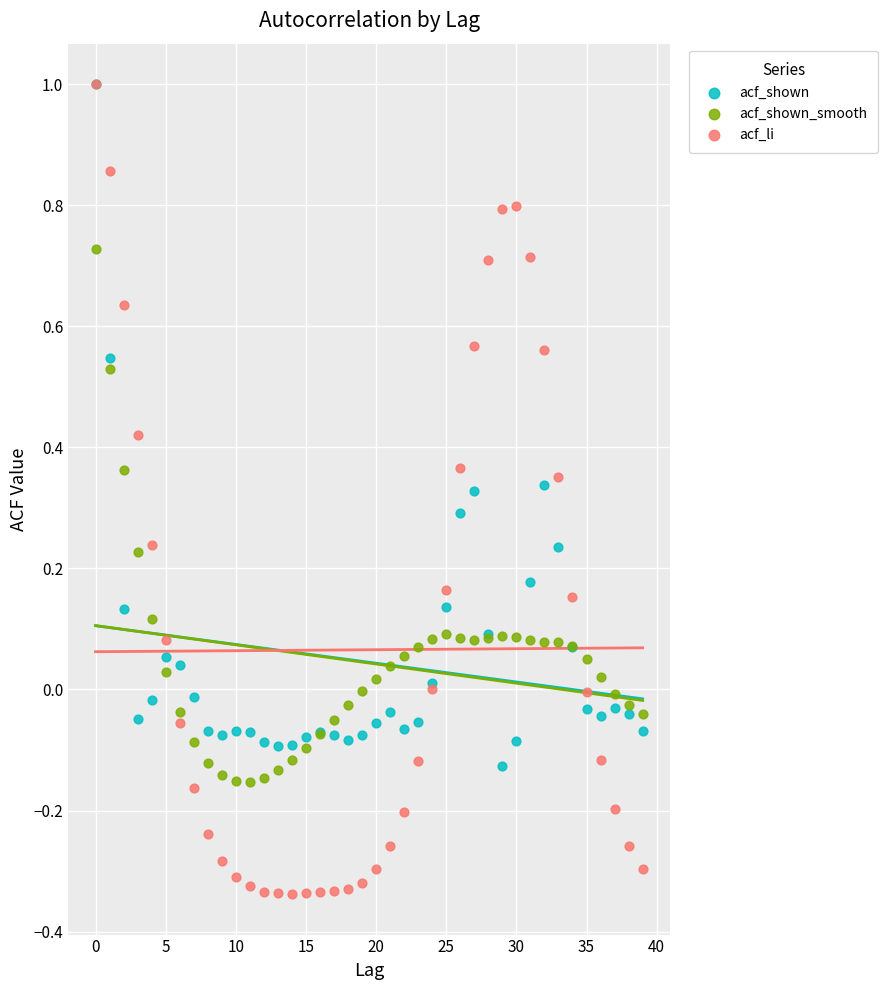

Which series contains the lowest Y value?

acf_li